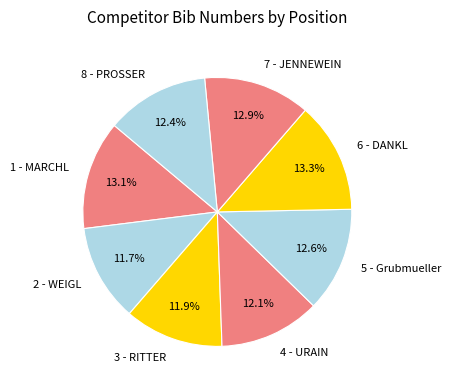

Does 6 - DANKL represent more than half of the total?

No